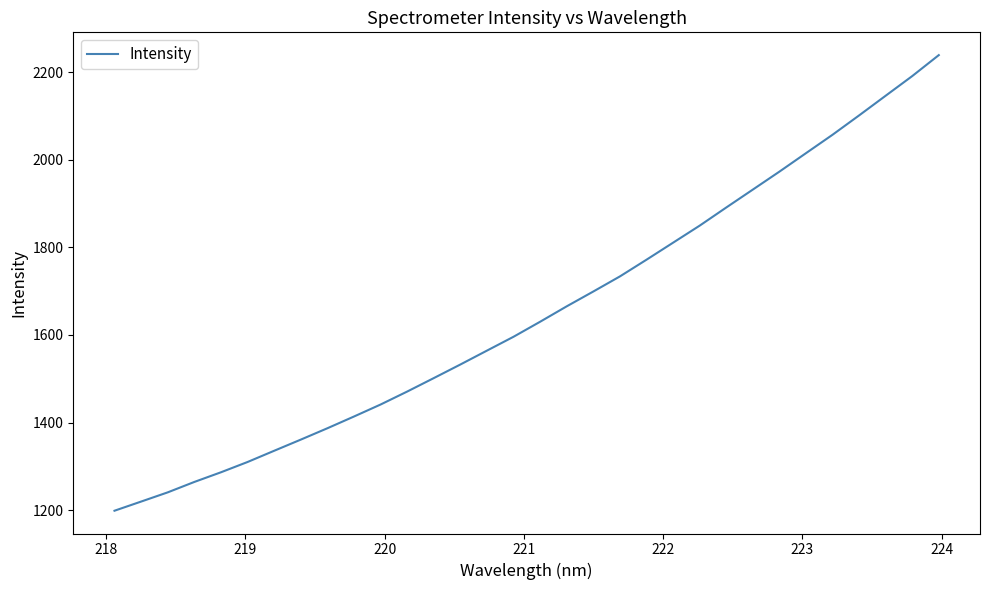

What is the minimum value shown in the chart?

1198.6